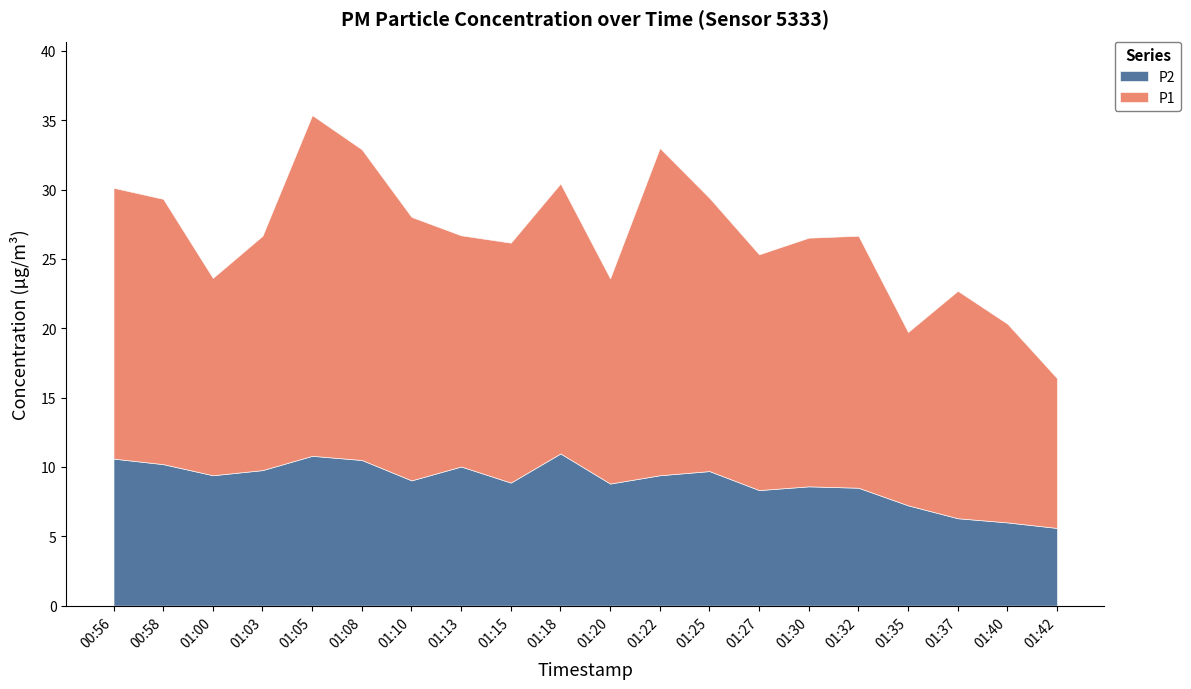

Between 01:18 and 01:42, which series saw the biggest shift?

P1